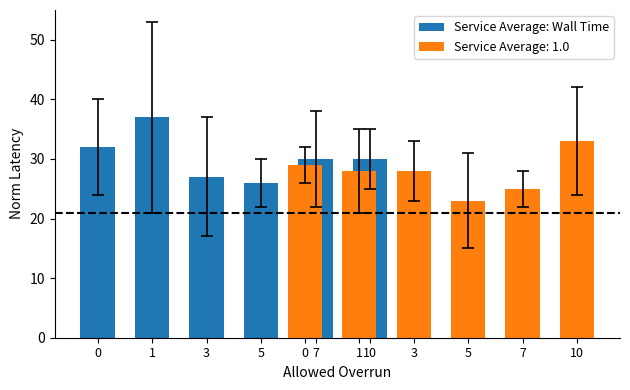

Which category has the lowest value across all series?

5